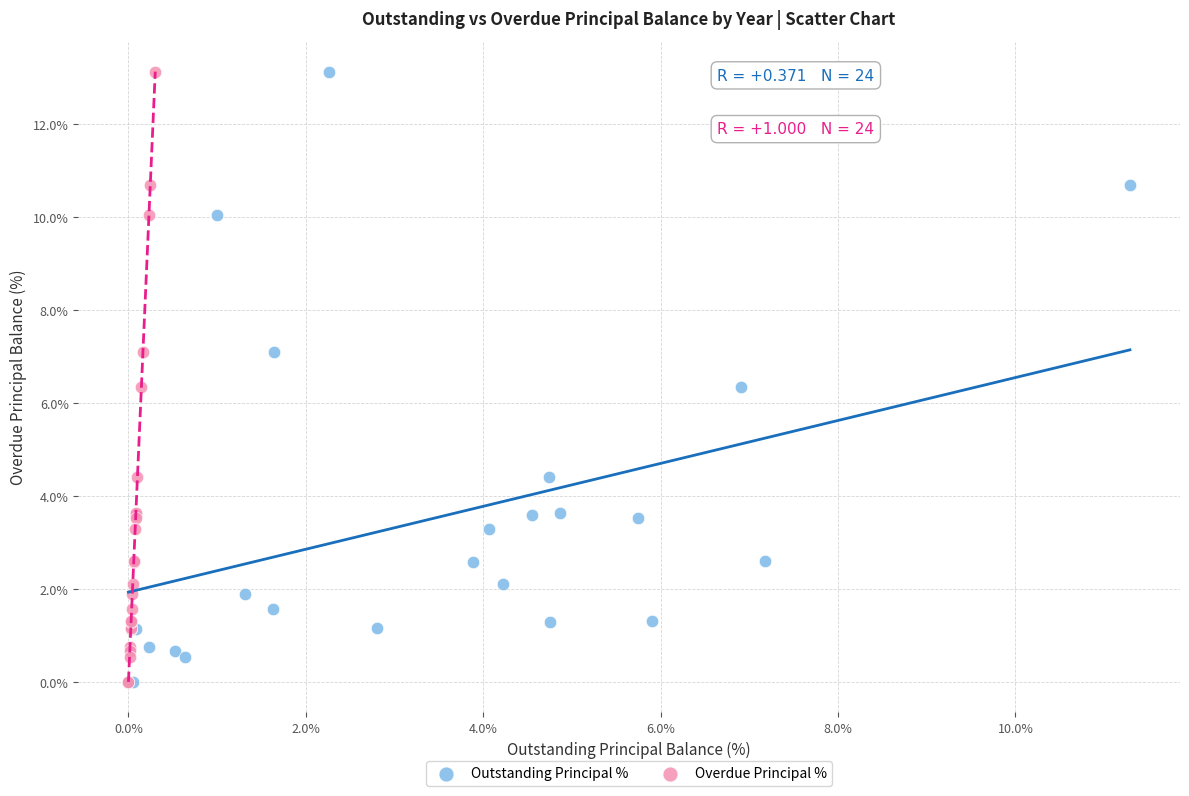

What are all the series names shown in the legend?

Outstanding Principal %, Overdue Principal %